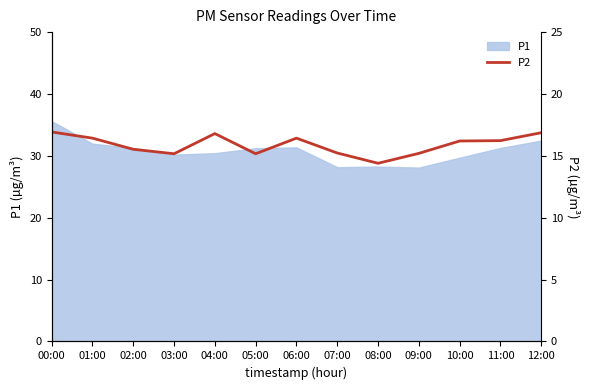

How many points are higher than both their immediate neighbors (excluding endpoints)?

2